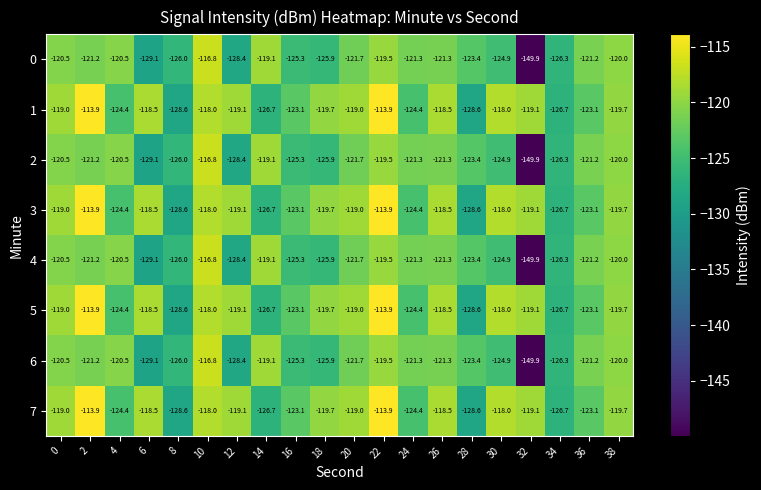

Where is 4 nearest to the value -133?

6